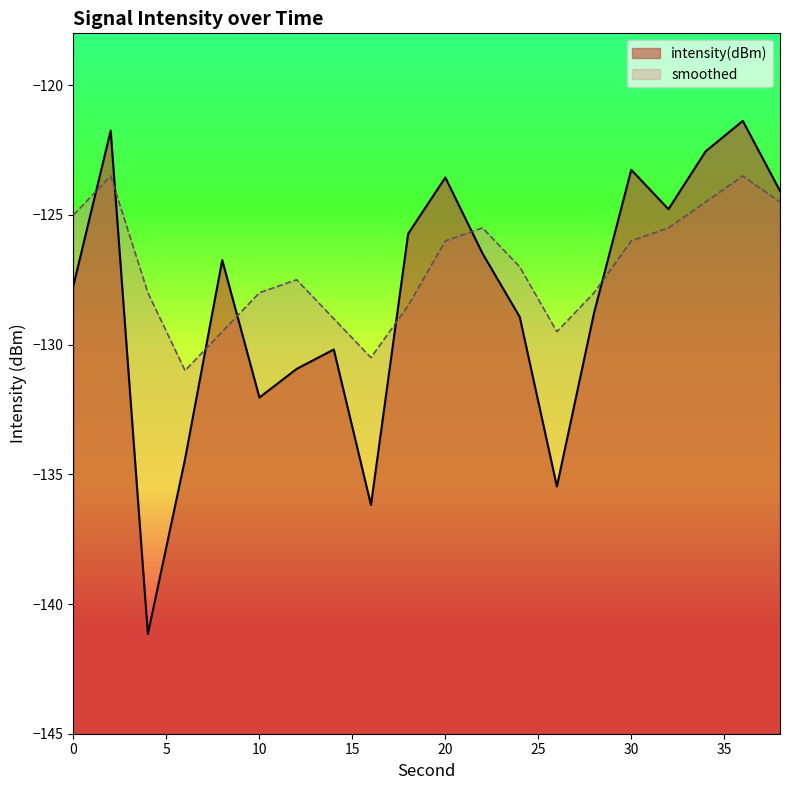

The smoothed series shows -129.5 at 8. True or false?

True